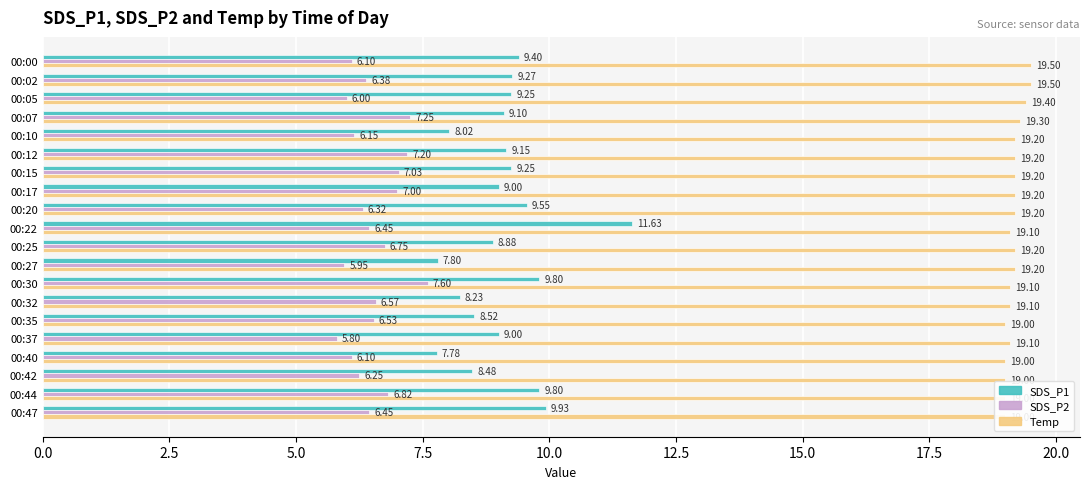

What is the average value of the SDS_P2 series?

6.5